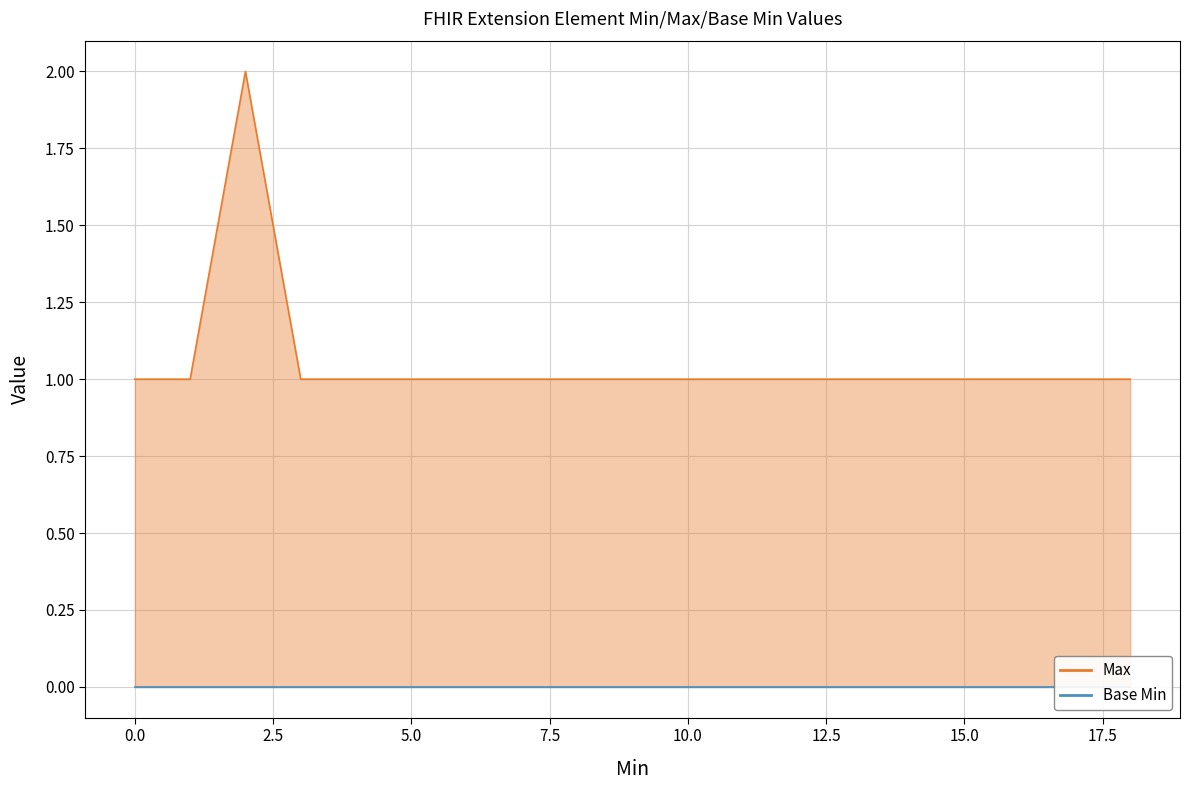

What is the ratio of the value at −2.5 to the value at 12.5?

1.0